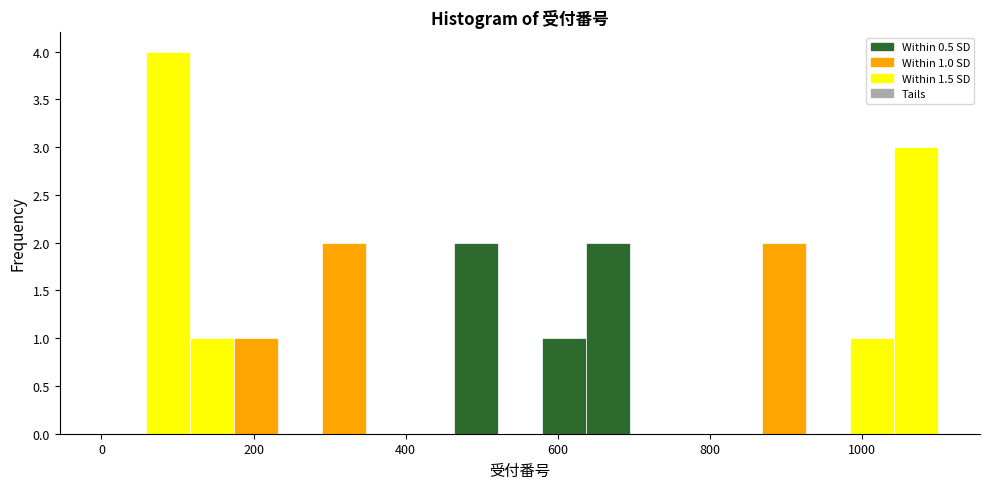

Read against the x-axis, roughly where is the centre of the tallest bar?

80